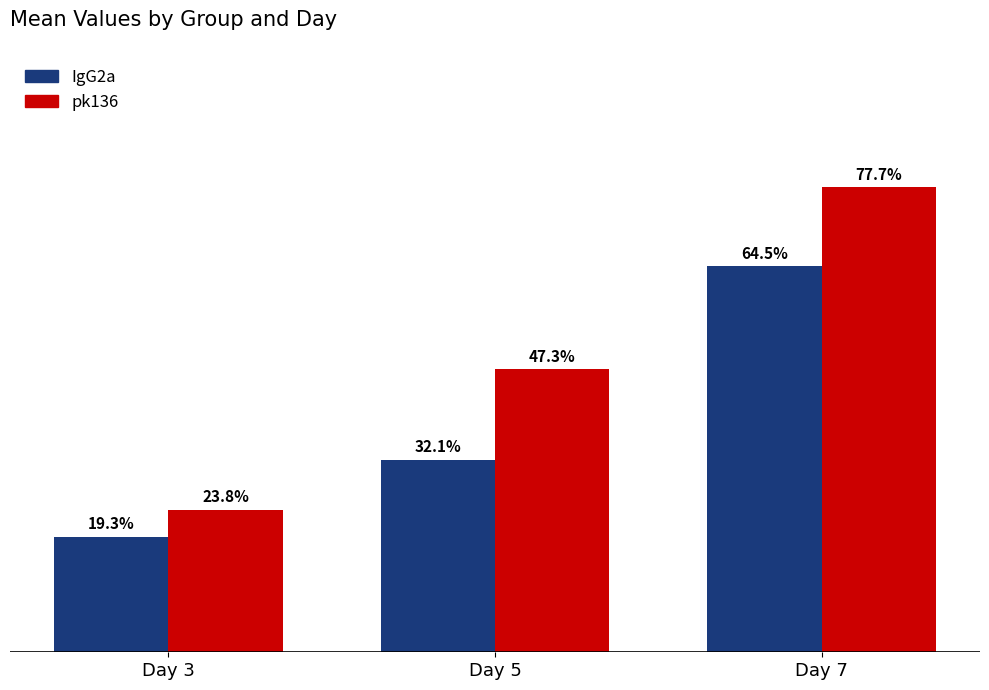

Which label corresponds to the largest value in the chart?

Day 7